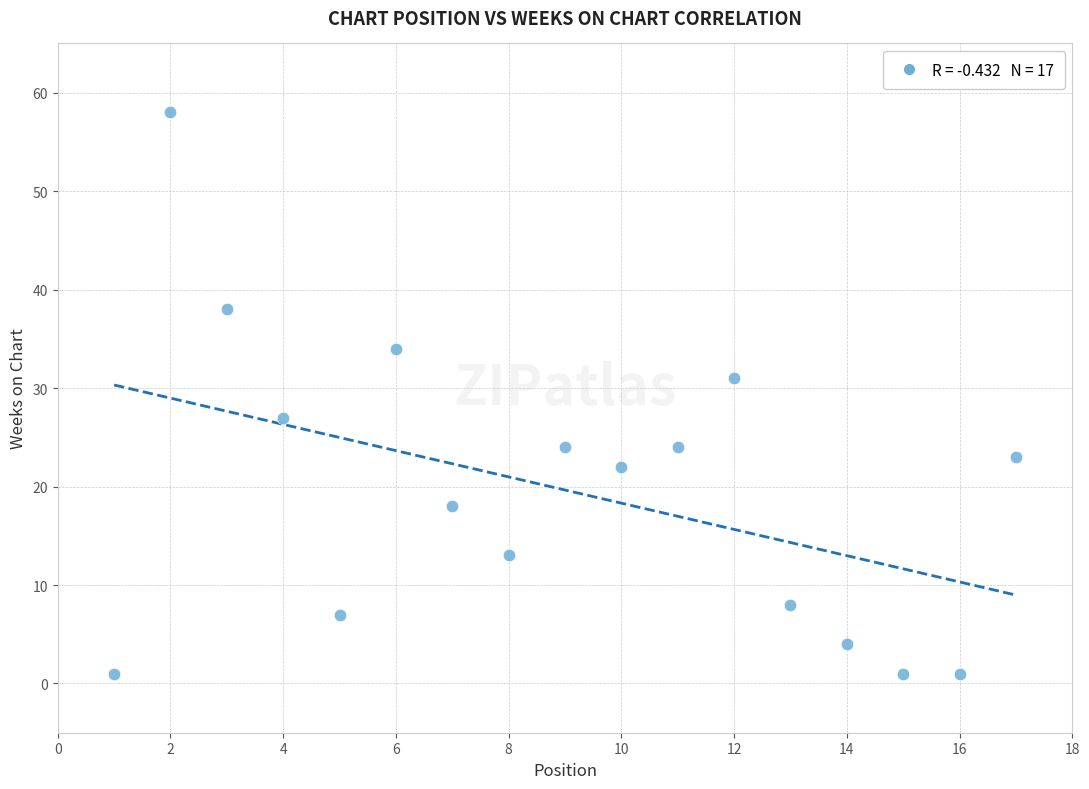

What is the range of Y values (max minus min)?

57